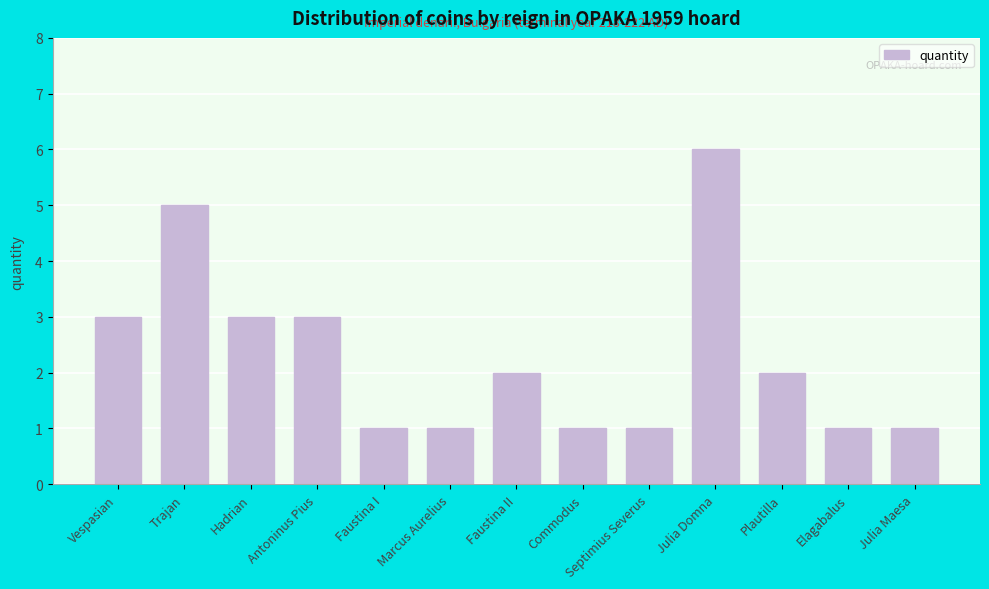

What is the difference between the maximum and second lowest values?

5